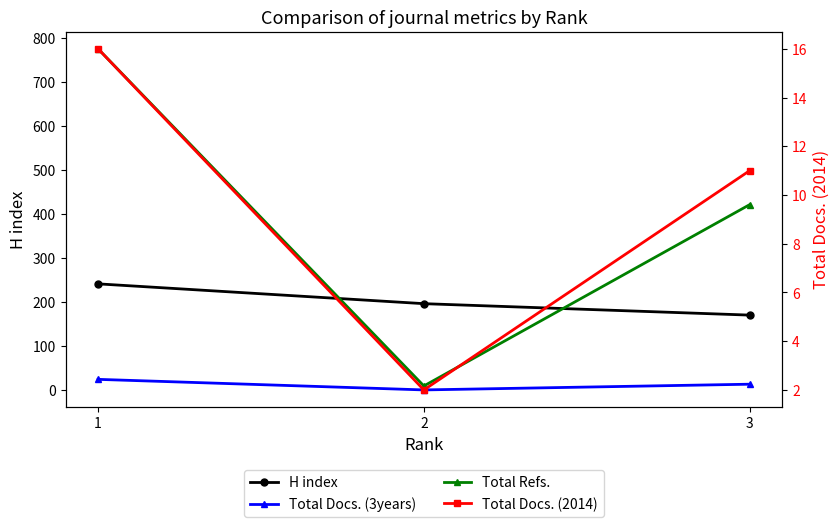

What is the difference between the second highest and minimum values in the Total Refs. series?

412